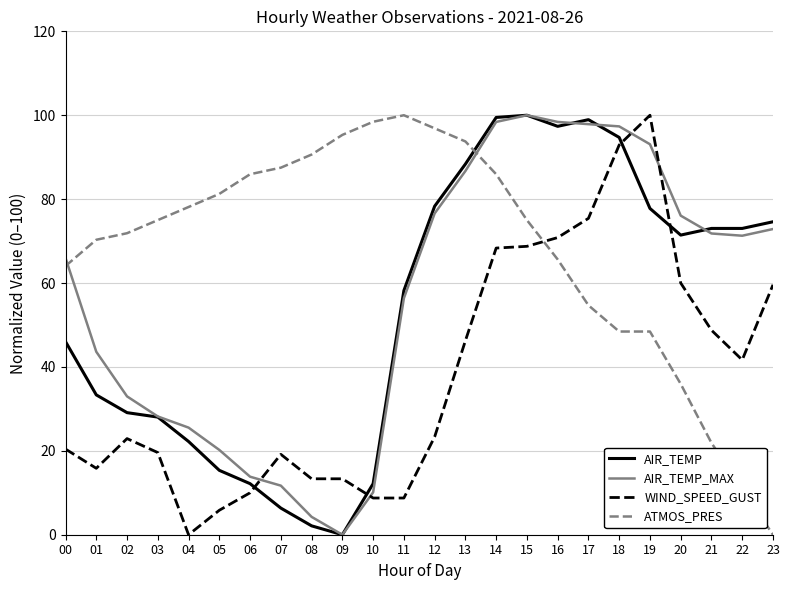

Is it true that AIR_TEMP_MAX equals 24.6 at 22?

False